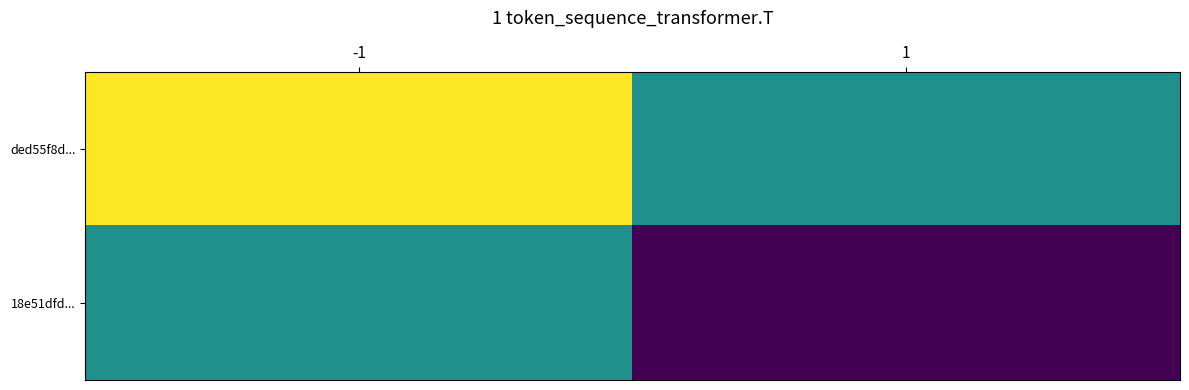

Rank the series at -1 from lowest to highest value.

18e51dfd..., ded55f8d...